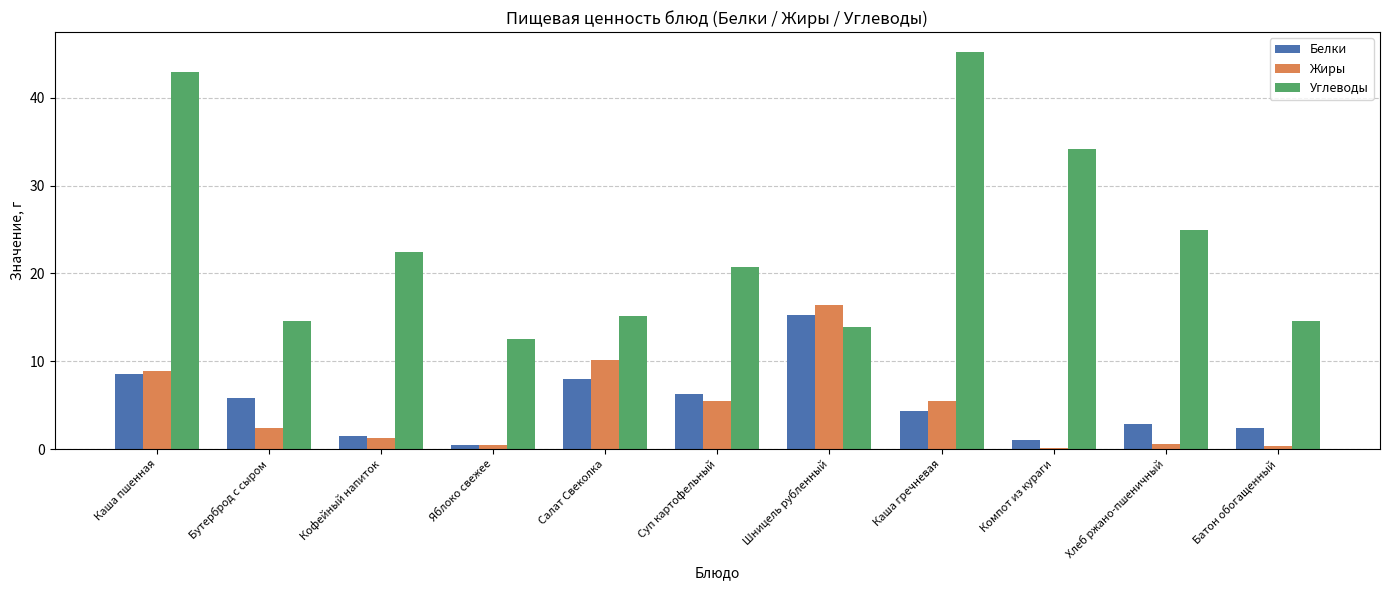

What is the total value across all series at Шницель рубленный?

45.5